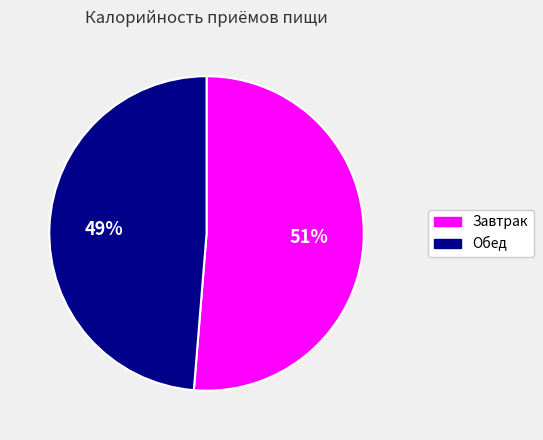

What is the majority slice?

Завтрак